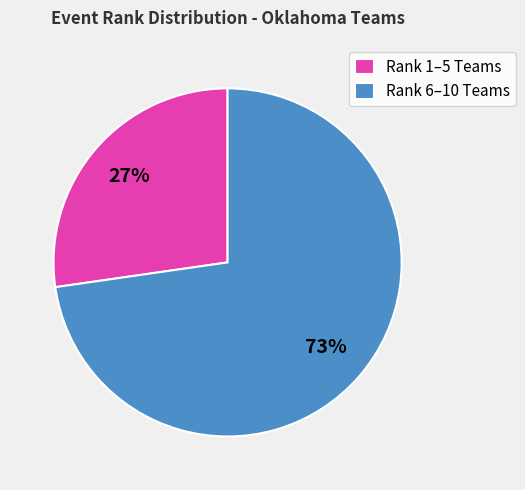

Combined, do Rank 6–10 Teams and Rank 1–5 Teams account for over 50%?

Yes